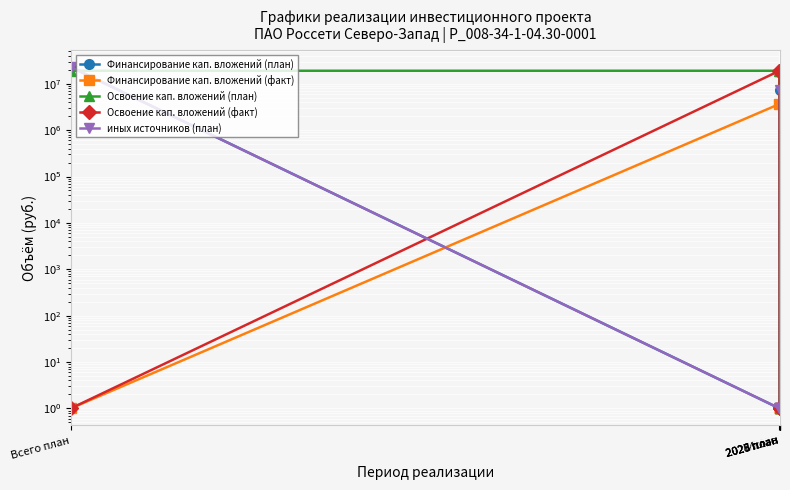

What is the total value across all series at Всего план?

64906002